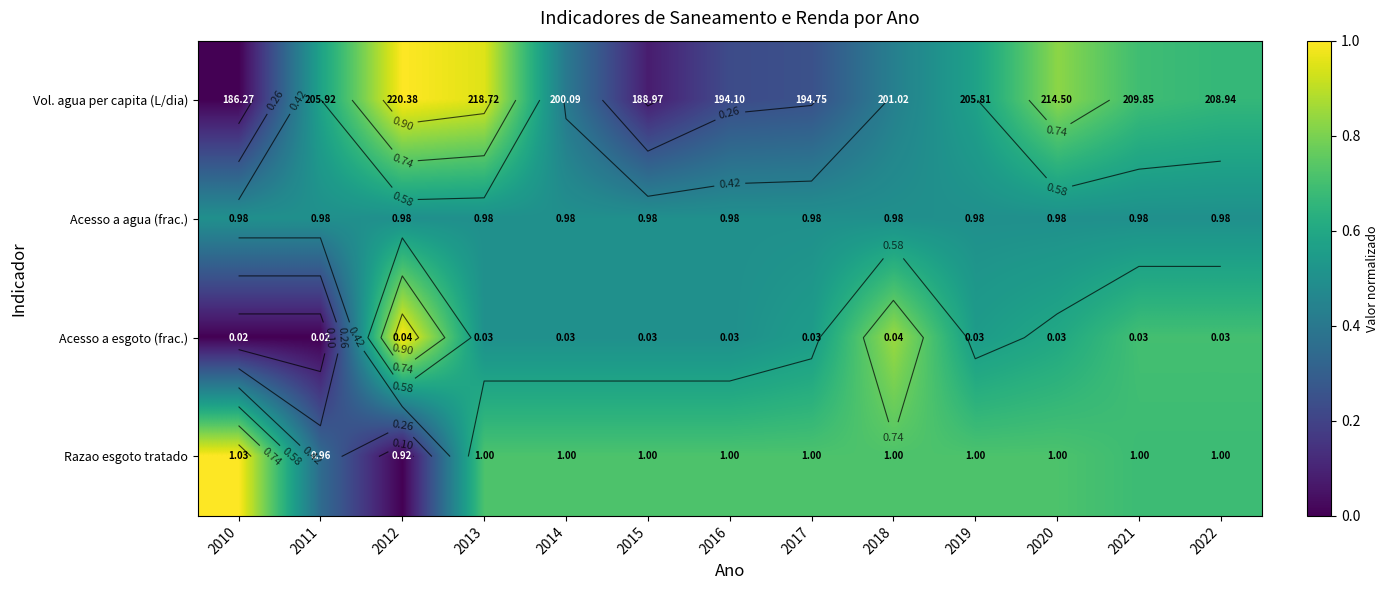

At how many categories does at least one series exceed 0?

13